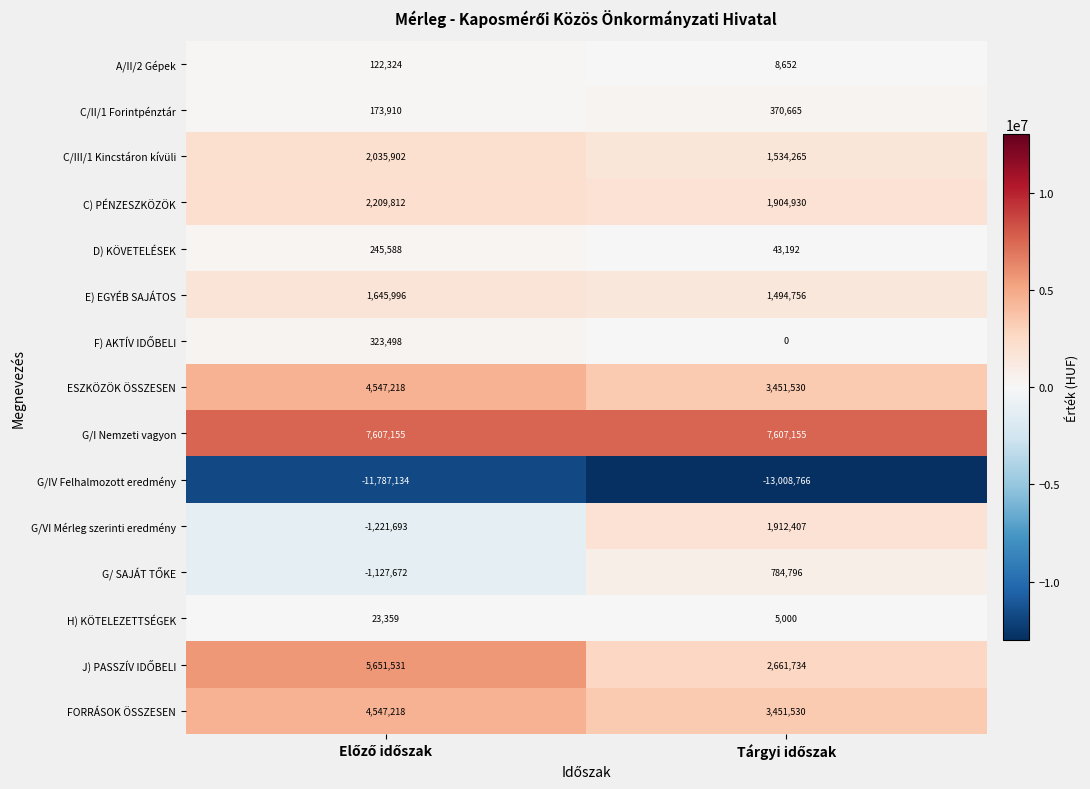

Which series has the largest range (max minus min)?

G/VI Mérleg szerinti eredmény